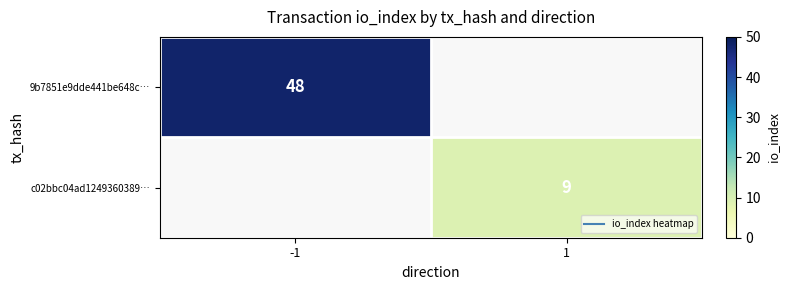

What is the maximum value shown in the chart?

48.0